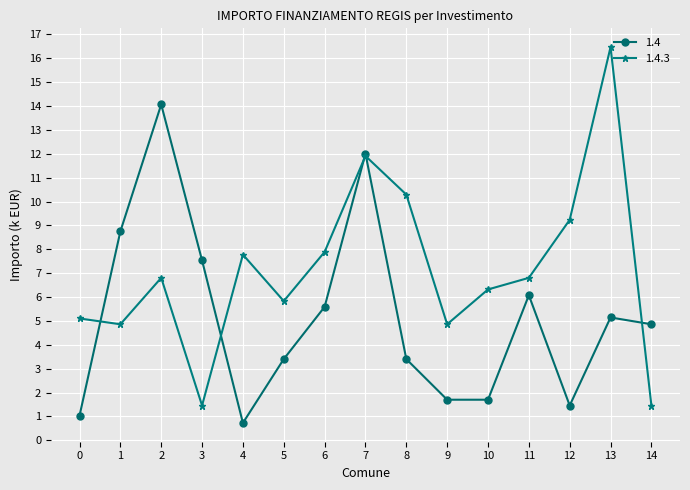

Rank the series by their maximum value, from highest to lowest.

1.4.3, 1.4